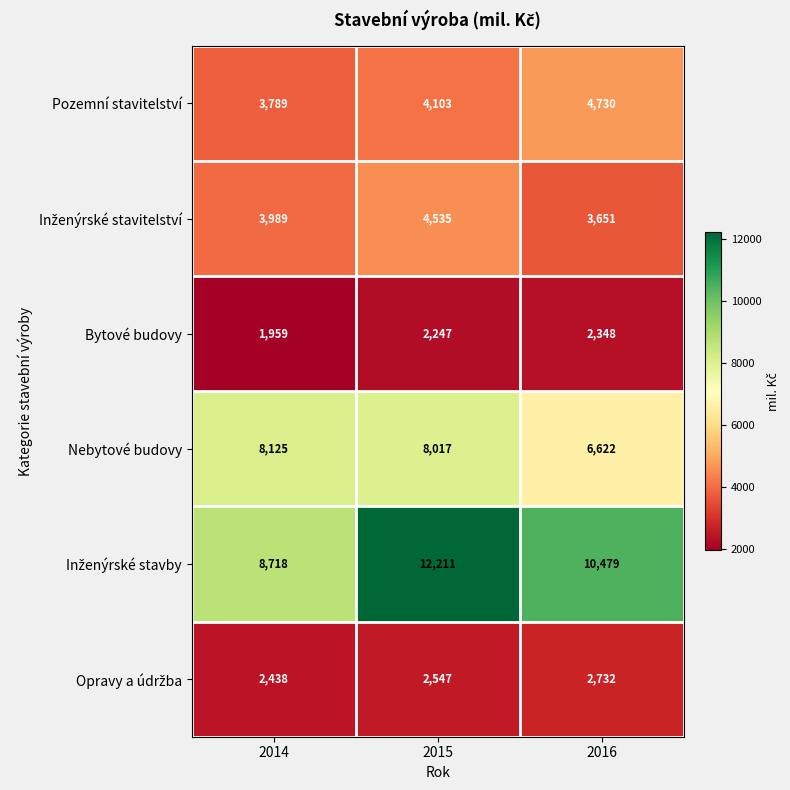

What is the spread (max minus min) of values at 2016?

8131